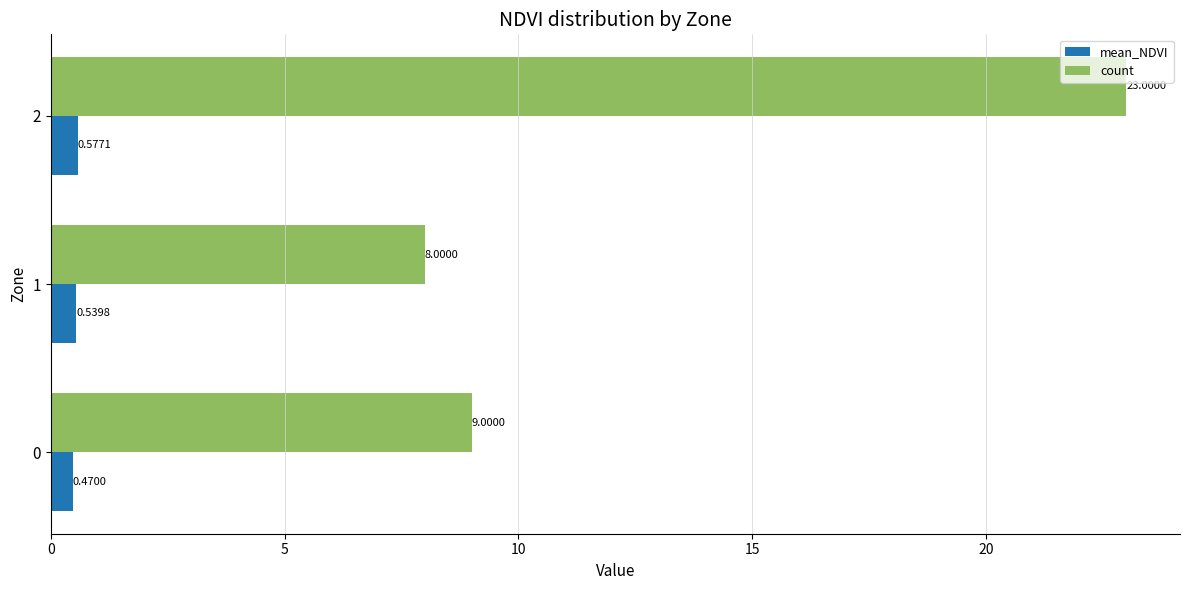

Which series changed the most between 0 and 2?

count